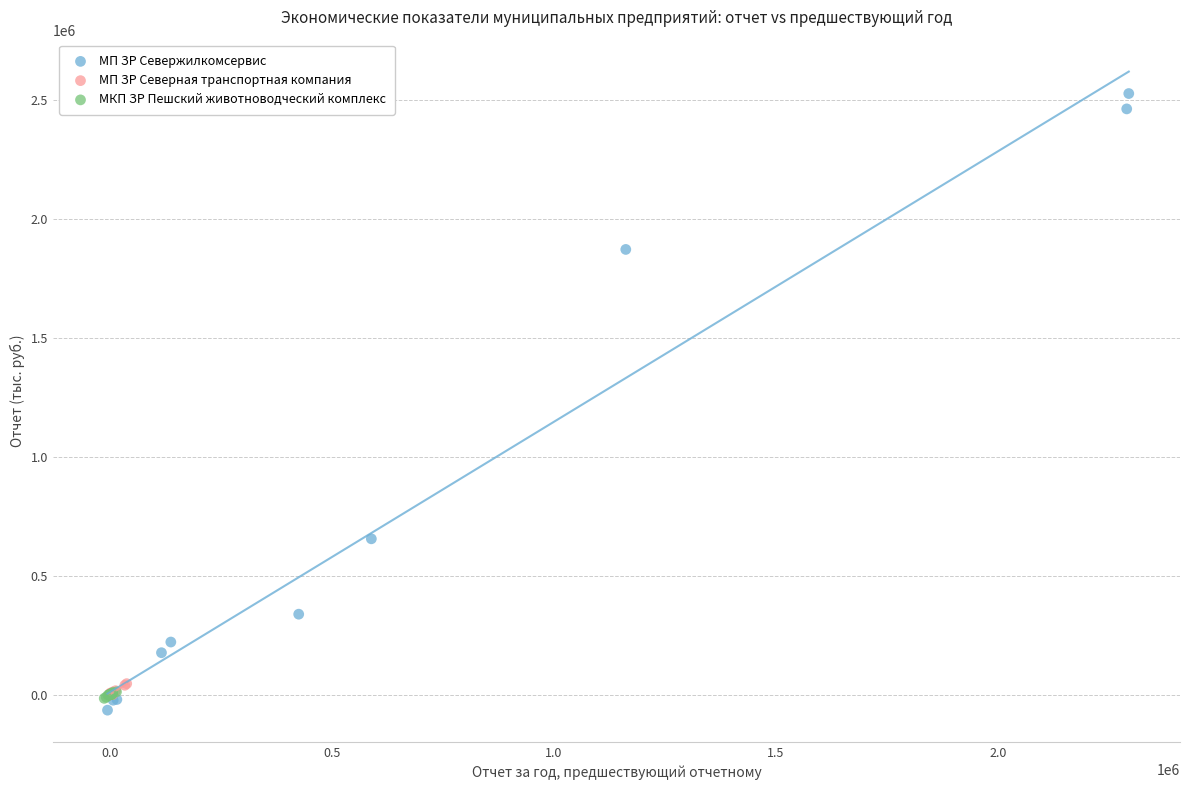

Which series reaches the minimum Y coordinate?

МП ЗР Севержилкомсервис